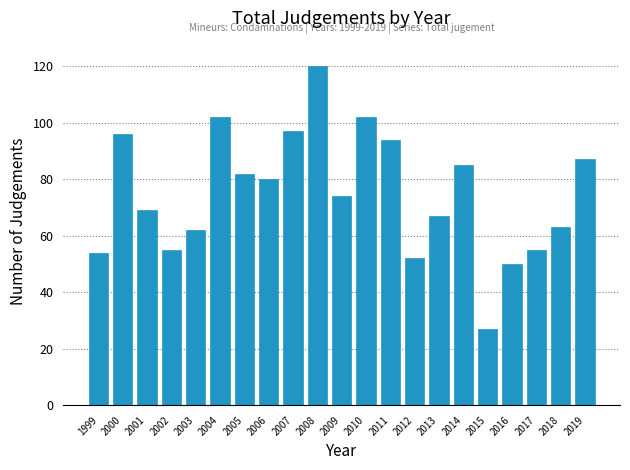

Reading right to left, what are all the values shown in this chart?

87	63	55	50	27	85	67	52	94	102	74	120	97	80	82	102	62	55	69	96	54